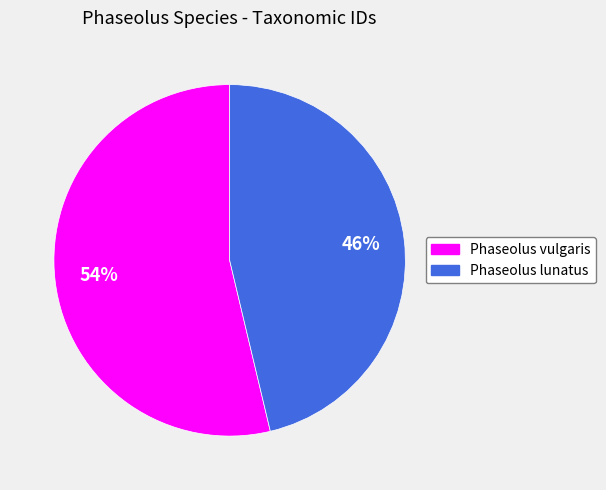

Do Phaseolus lunatus and Phaseolus vulgaris together represent more than half of the pie?

Yes